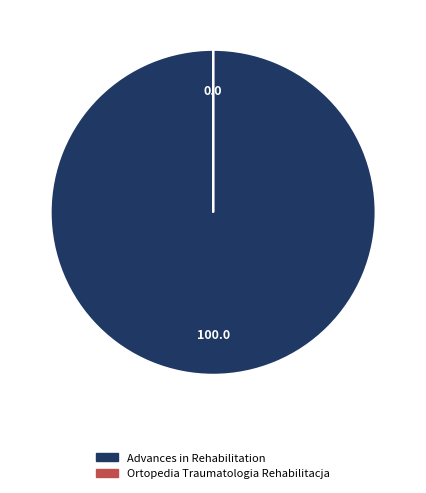

The Advances in Rehabilitation slice represents 93% of the pie. True or false?

False